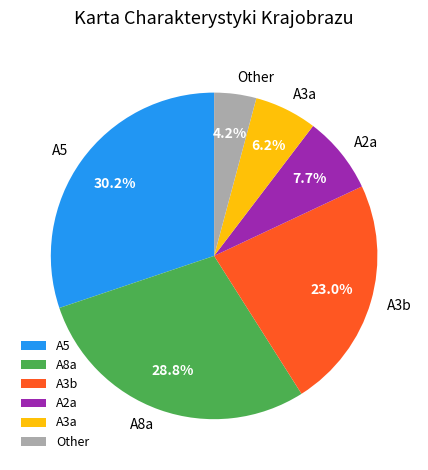

Is there any slice that represents more than half of the pie?

No